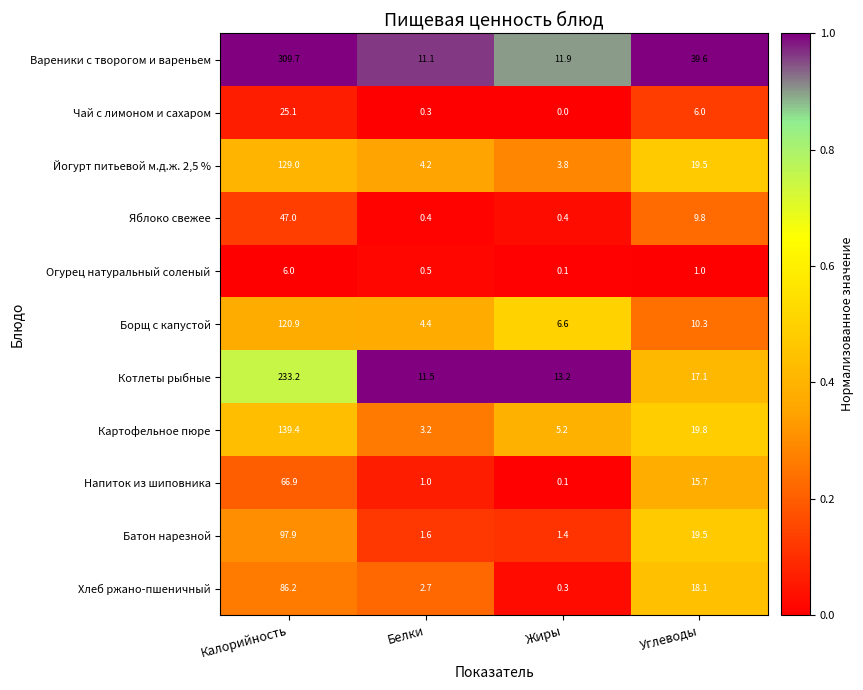

At how many categories does at least one series exceed 0?

4